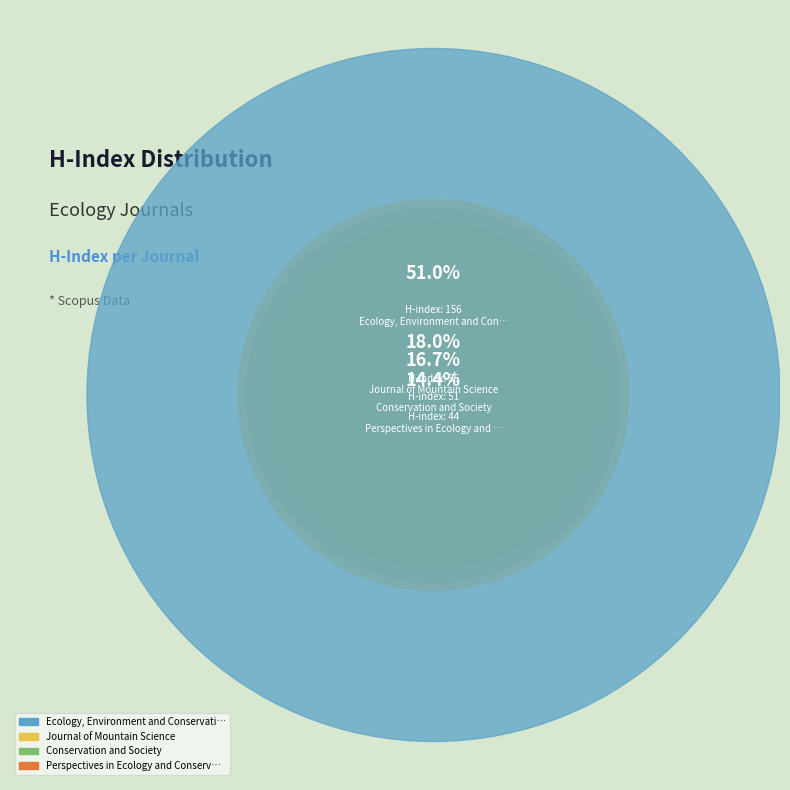

Count the number of slices in the pie.

4